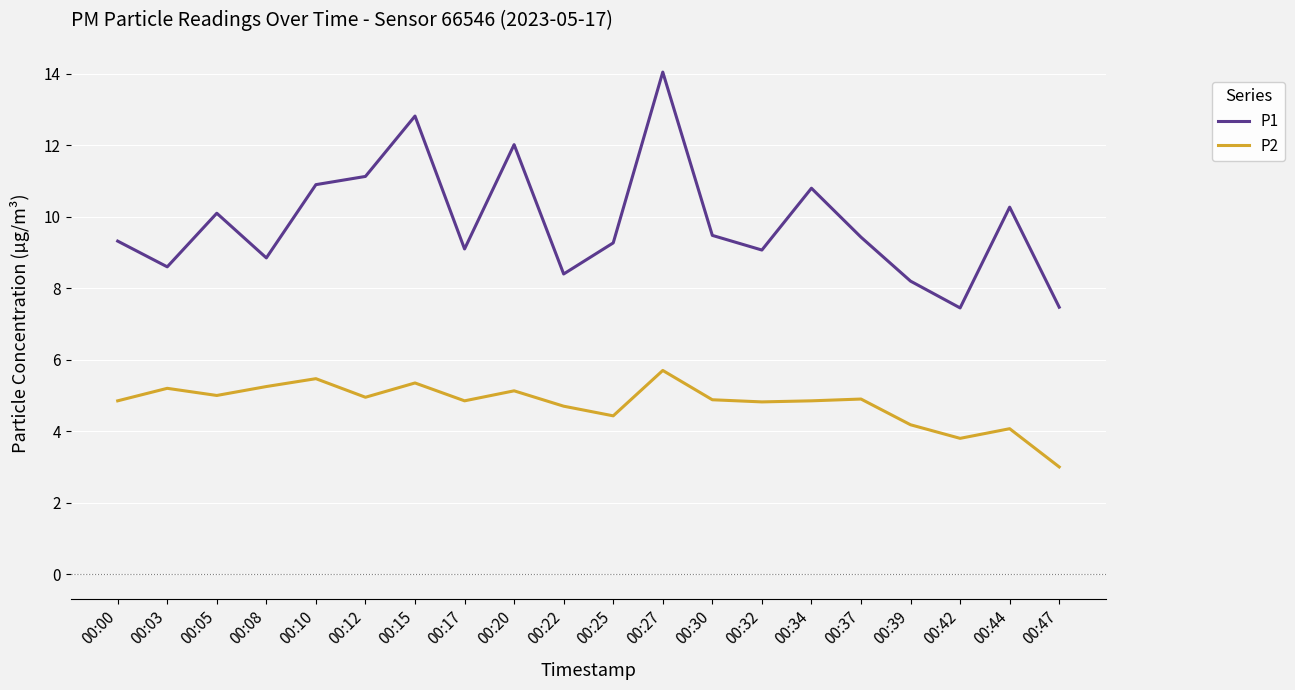

What is the sum of all P1 values?

196.7